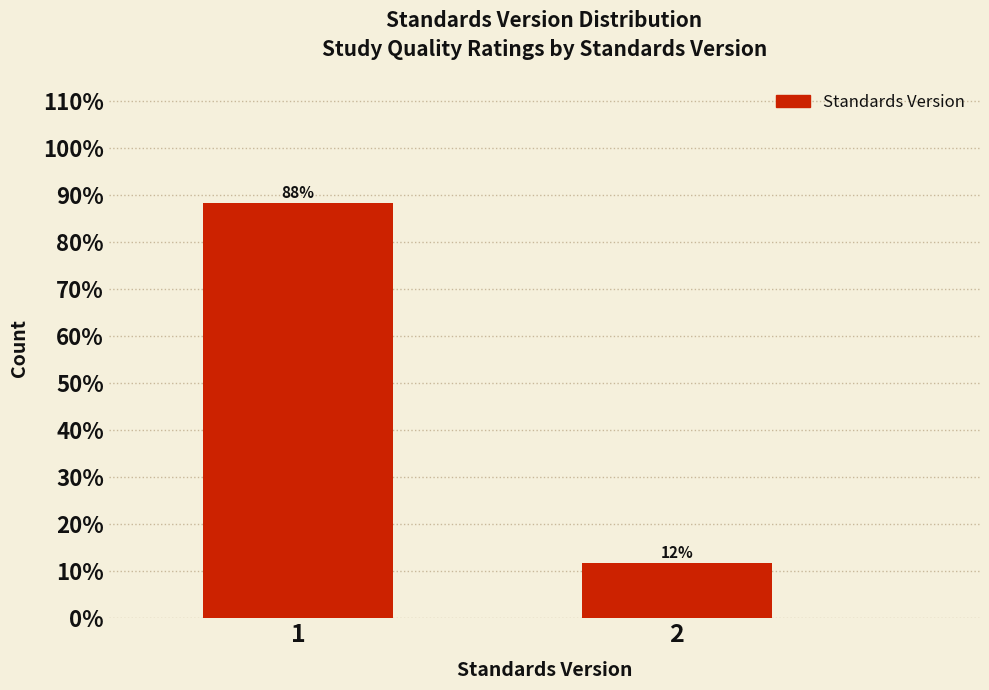

What is the sum of all values?

100.0